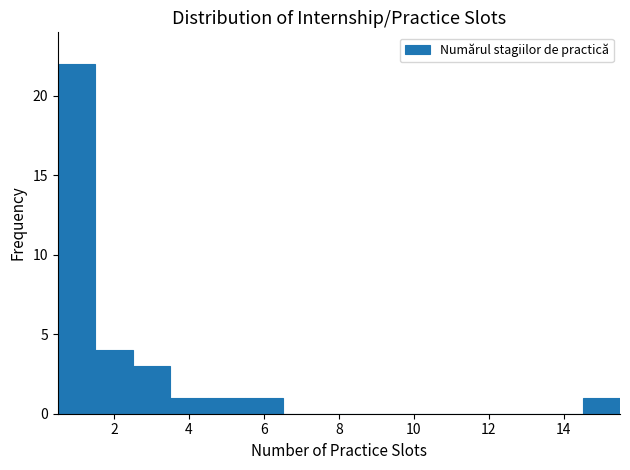

Reading left to right, transcribe this chart: for each bar, give the range it covers on the x-axis and its height. Neither the bar edges nor the heights are printed on the chart, so give them approximately, as read against the axes.

0.5 to 1.5: 22
1.5 to 2.5: 4
2.5 to 3.5: 3
3.5 to 4.5: 1
4.5 to 5.5: 1
5.5 to 6.5: 1
6.5 to 7.5: 0
7.5 to 8.5: 0
8.5 to 9.5: 0
9.5 to 10.5: 0
10.5 to 11.5: 0
11.5 to 12.5: 0
12.5 to 13.5: 0
13.5 to 14.5: 0
14.5 to 15.5: 1